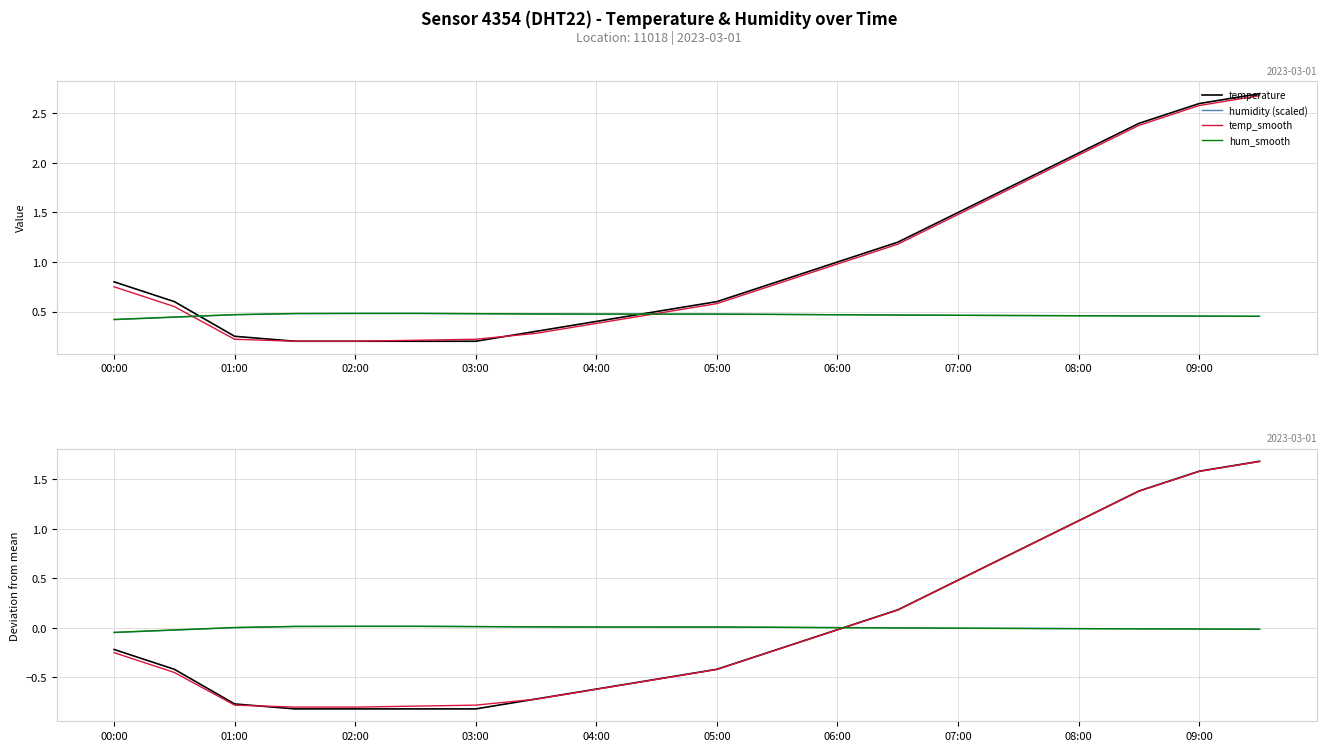

How many times do humidity (scaled) and temp_smooth cross each other?

1